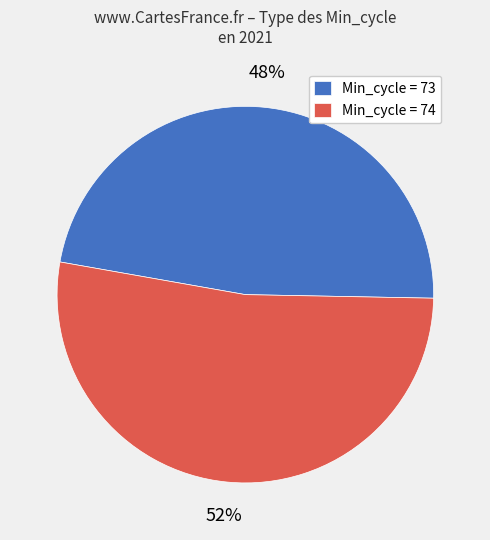

True or false: Min_cycle = 74 accounts for 65% of the total.

False